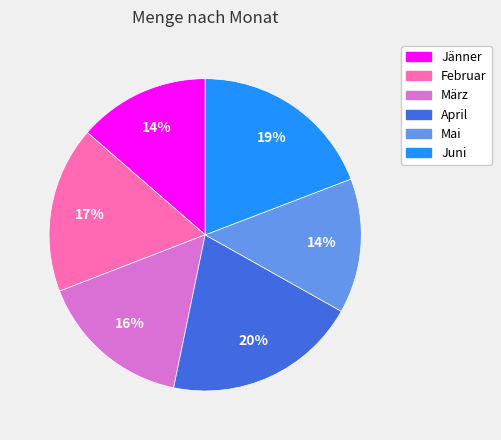

To the nearest percent, what percentage of the pie is April?

20%